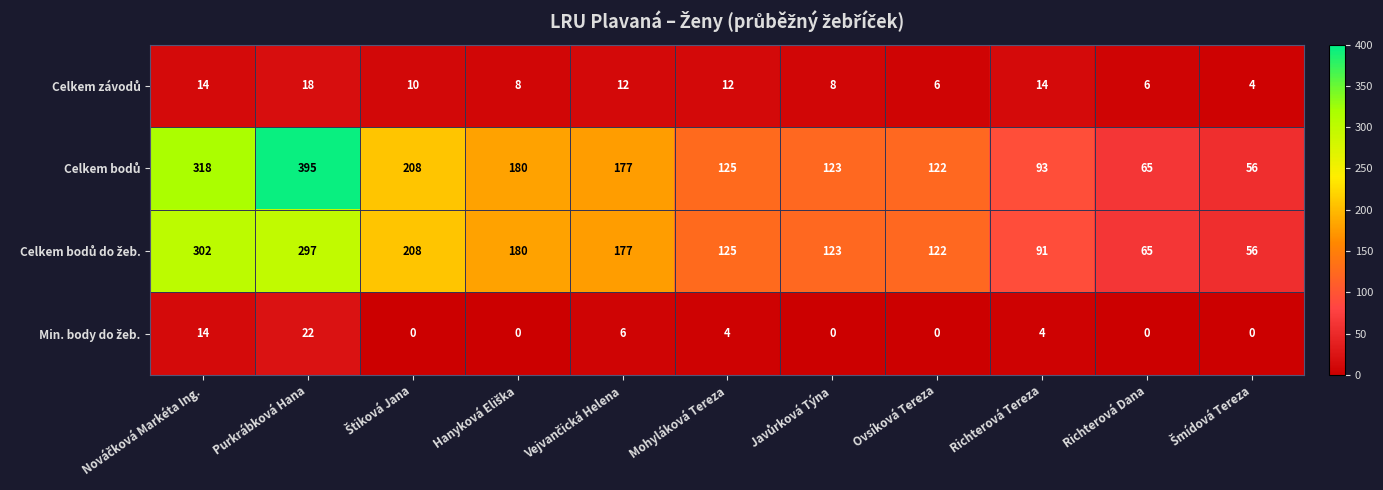

What is the spread (max minus min) of values at Purkrábková Hana?

377